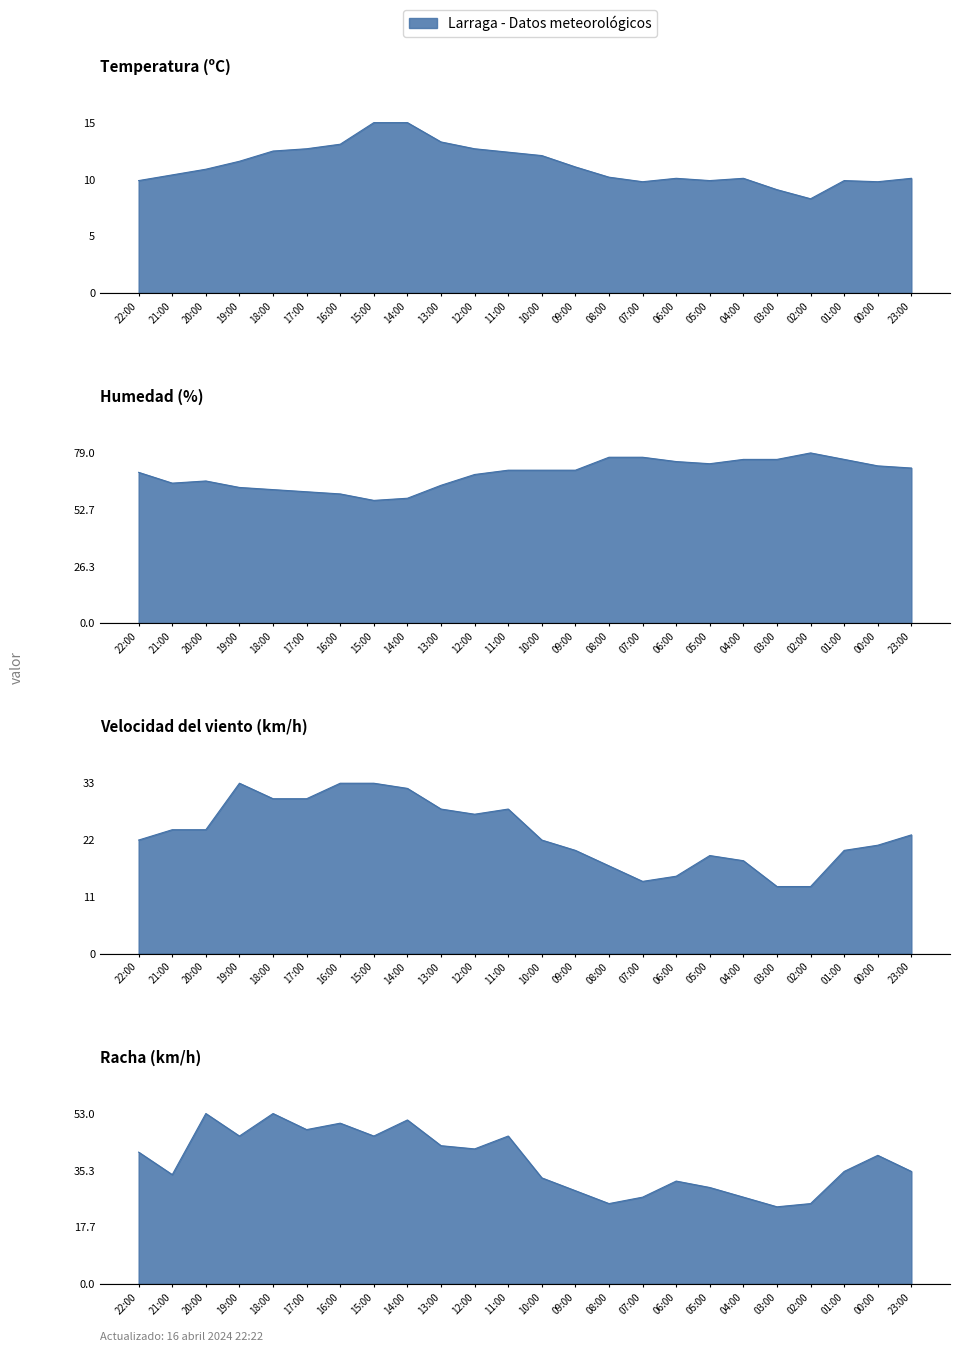

True or false: Temperatura (ºC) and Humedad (%) cross at least once.

False